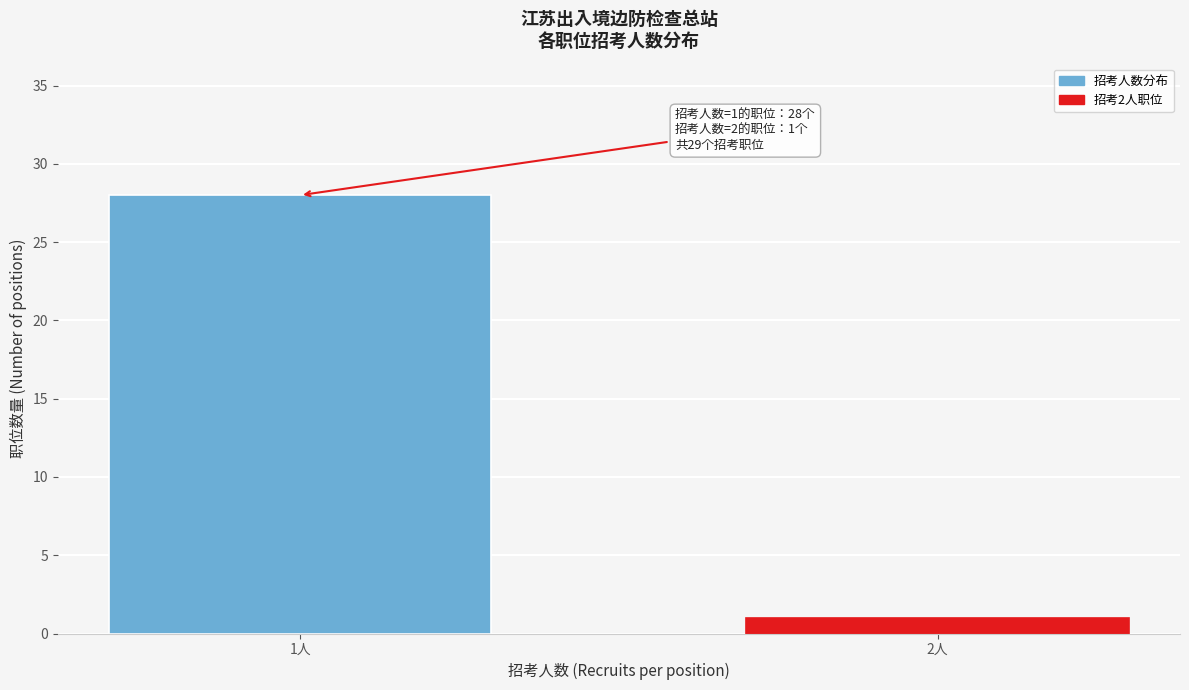

Reading left to right, list all the values displayed in this chart.

1人=28	2人=1